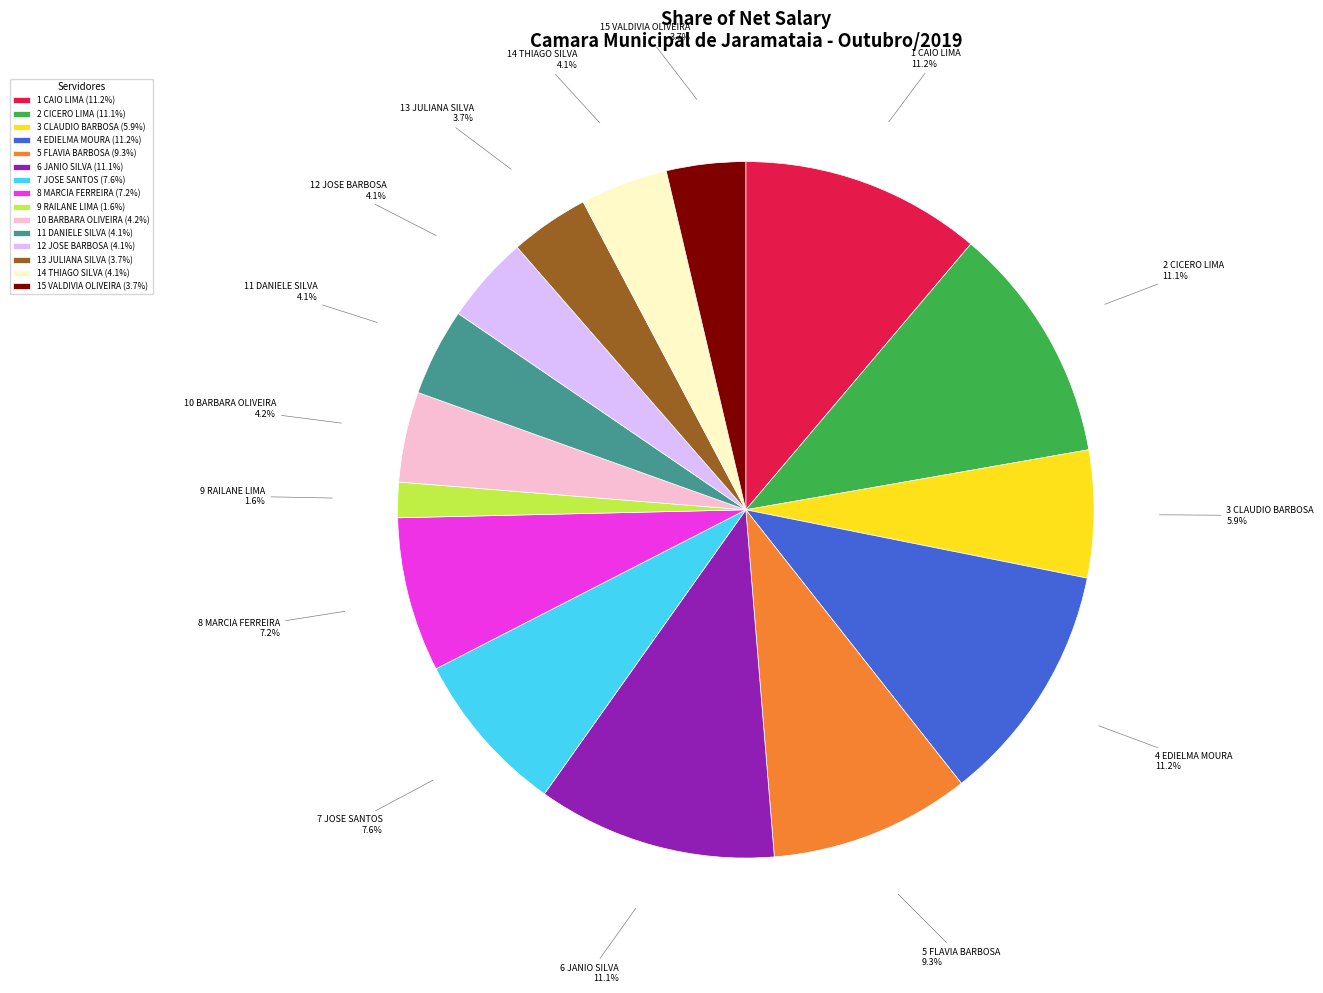

What is the ratio of the value at 10 BARBARA OLIVEIRA to the value at 8 MARCIA FERREIRA?

0.6